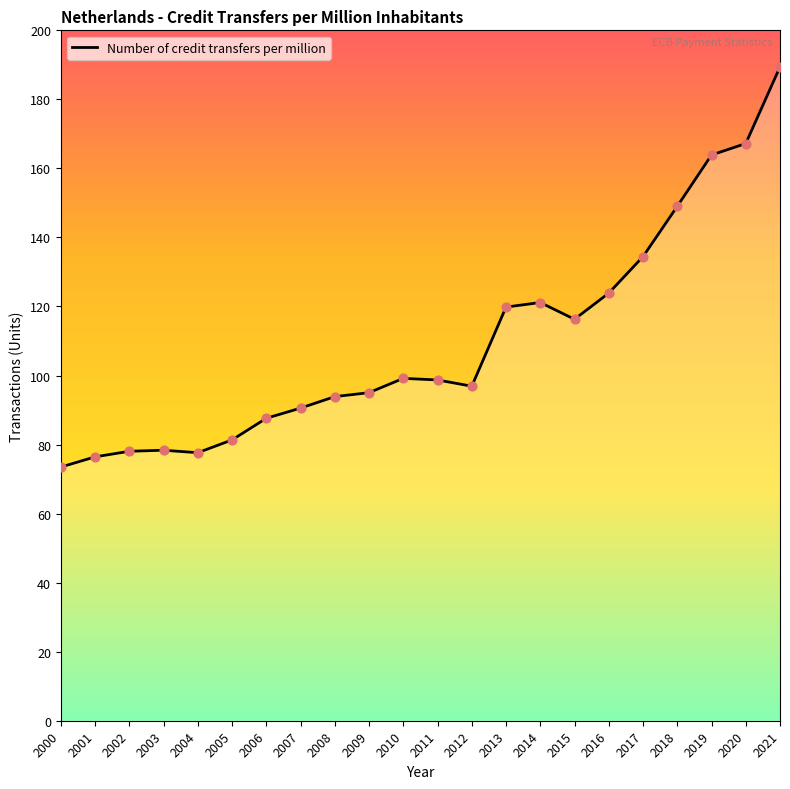

Between 2019 and 2002, which is larger?

2019